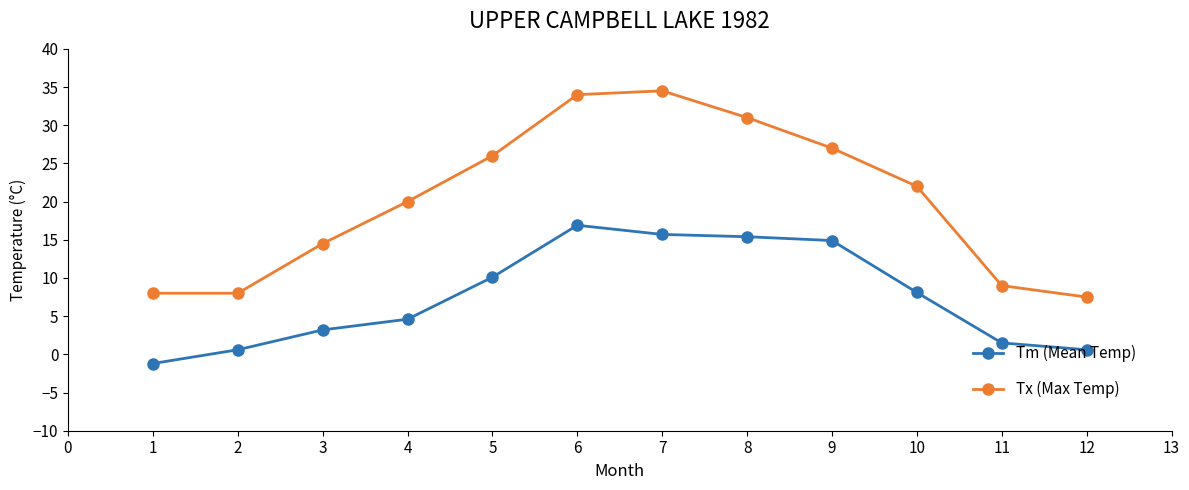

List the series in order of their overall mean, highest first.

Tx (Max Temp), Tm (Mean Temp)